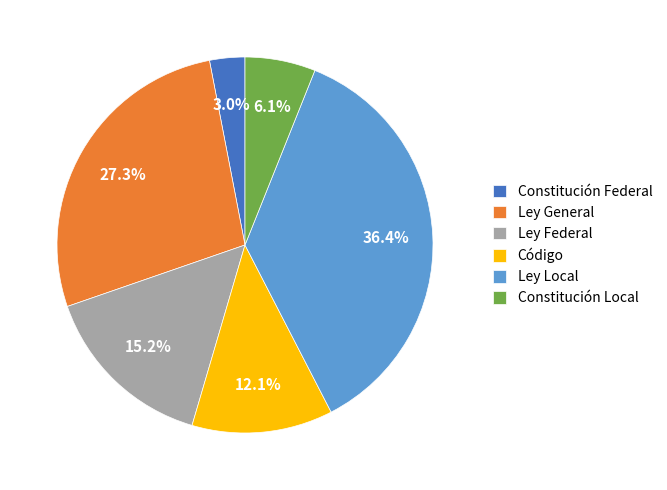

The Ley Federal slice represents 25% of the pie. True or false?

False